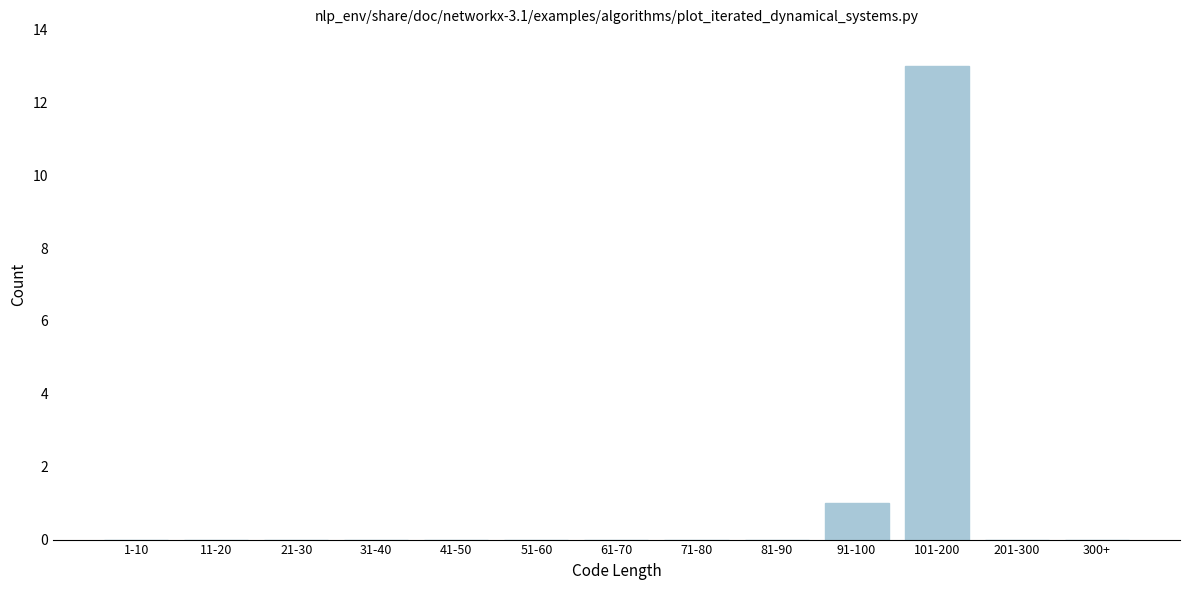

Reading right to left, list all the values displayed in this chart.

300+=0	201-300=0	101-200=13	91-100=1	81-90=0	71-80=0	61-70=0	51-60=0	41-50=0	31-40=0	21-30=0	11-20=0	1-10=0